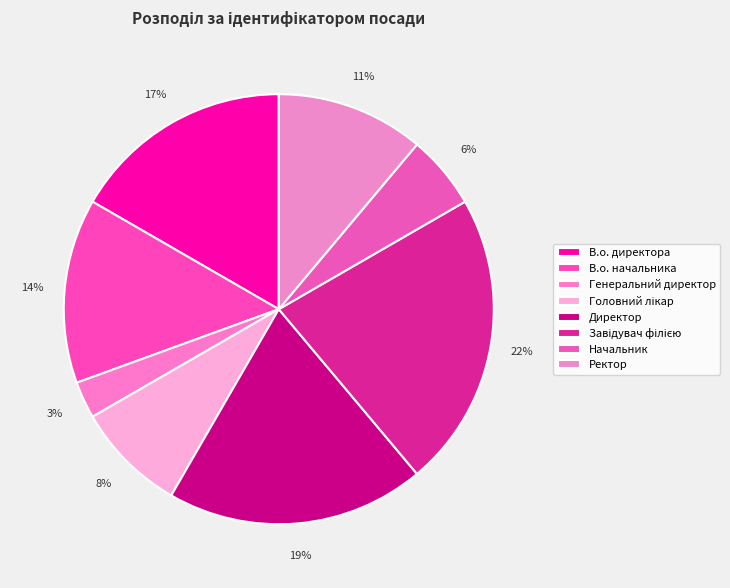

How many slices are in this pie chart?

8